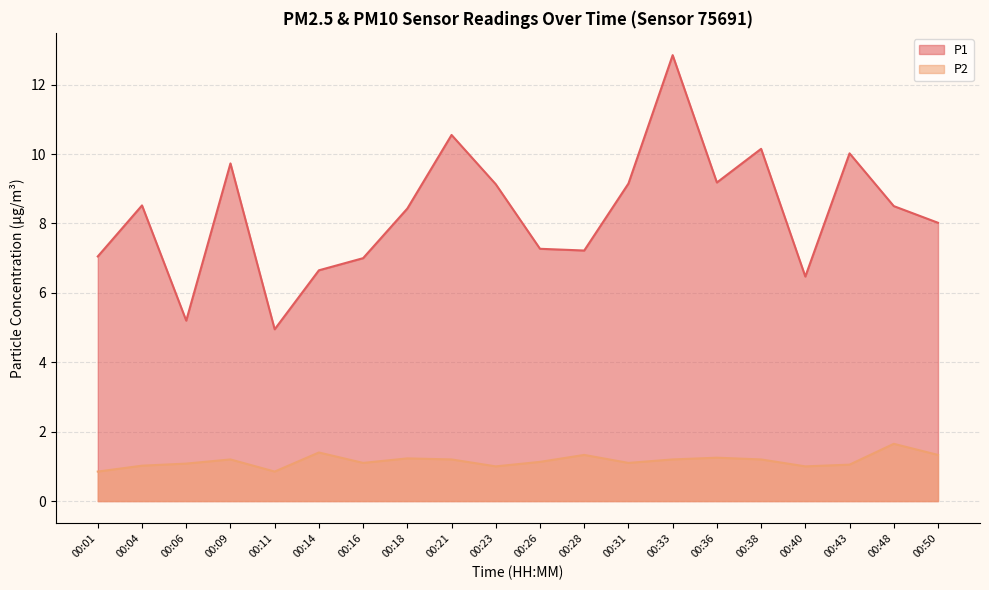

Which label corresponds to the smallest value in the chart?

00:01